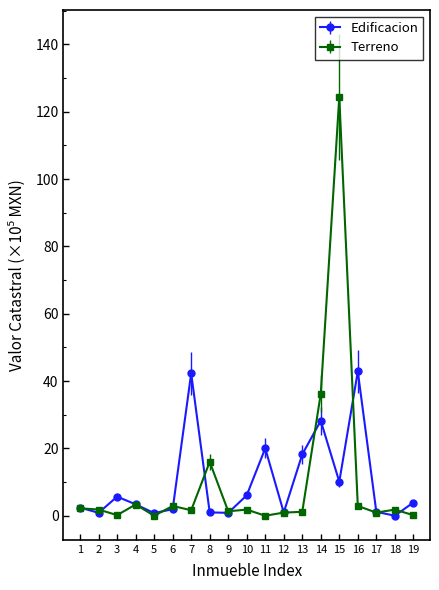

What is the sum of all Terreno values?

199.7